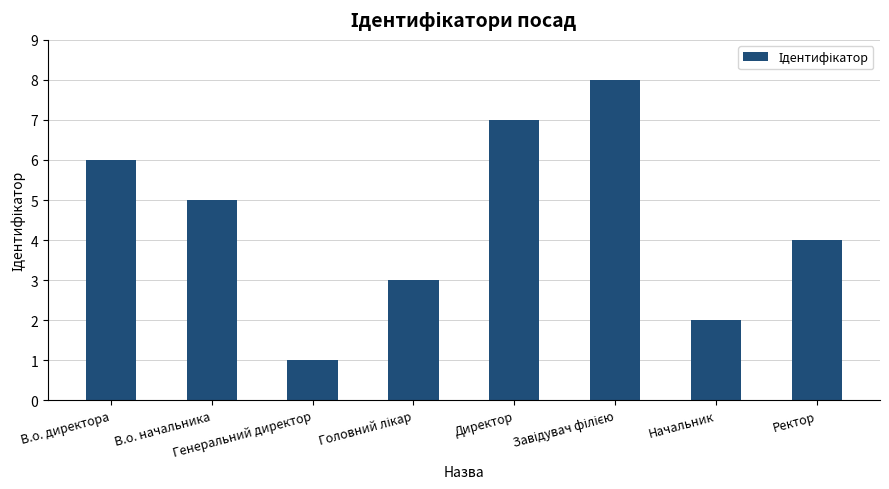

What is the sum of all values?

36